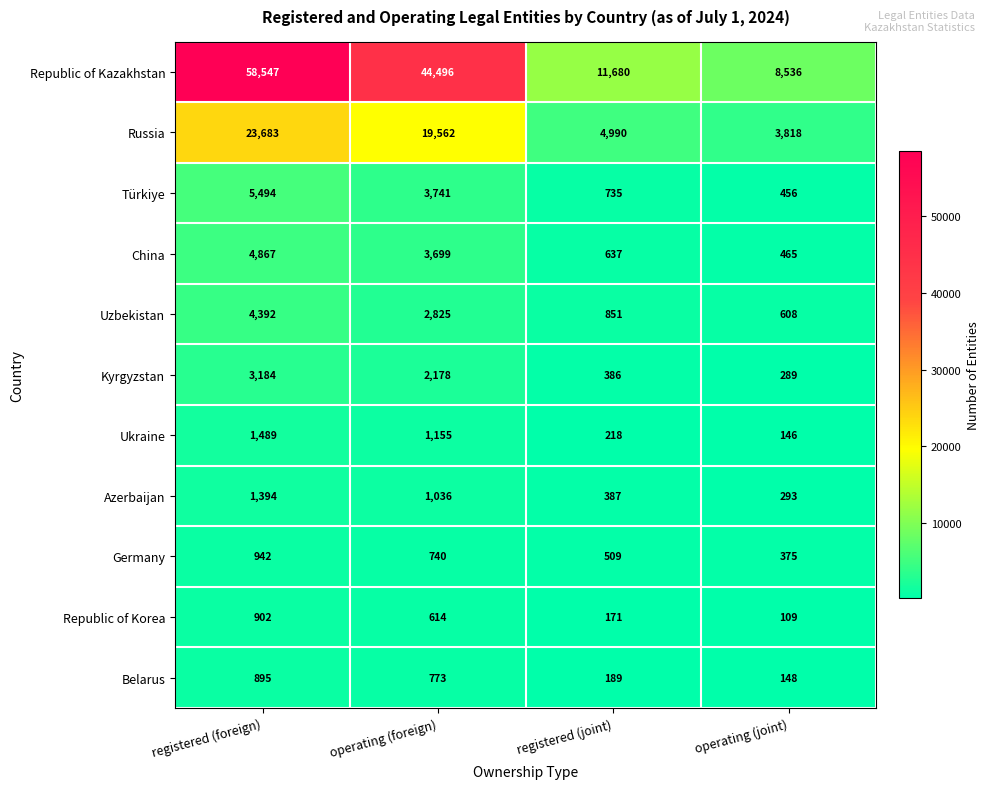

What is the minimum value for Germany?

375